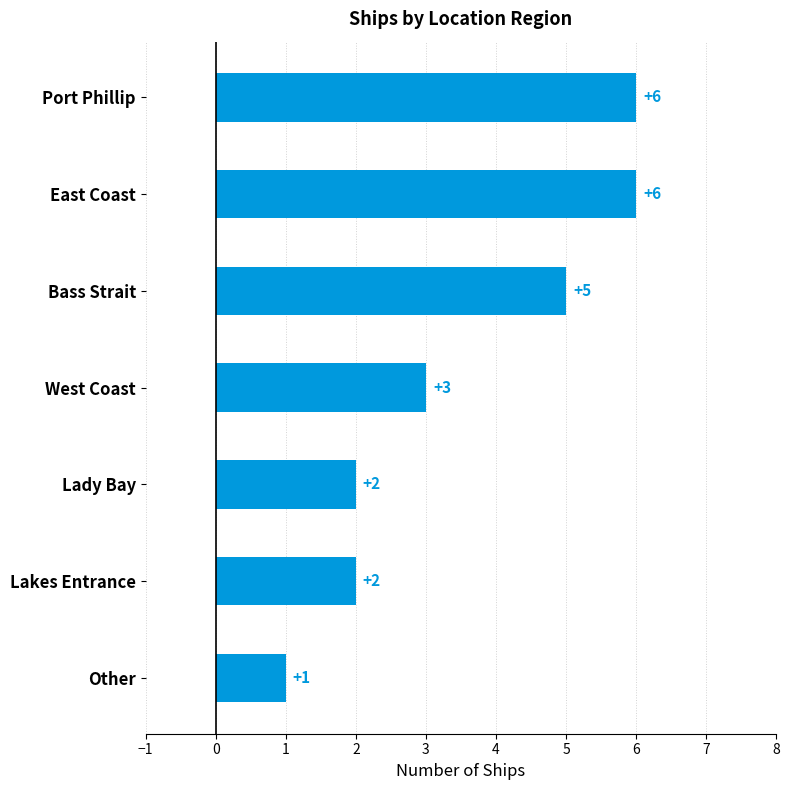

What is the approximate value at East Coast?

6